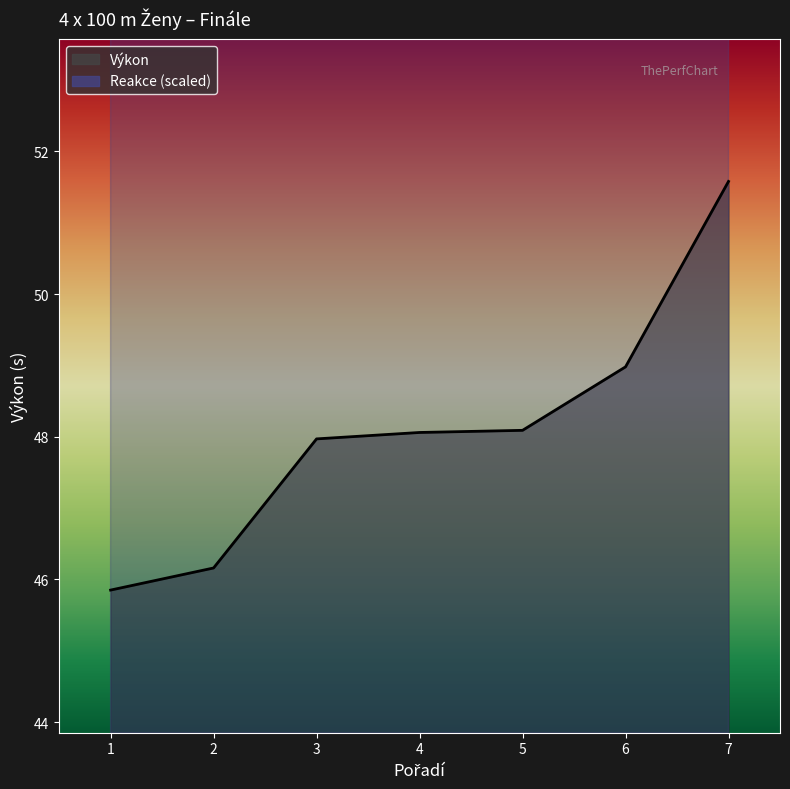

At 3, list the series in order from smallest to largest.

Výkon, Reakce